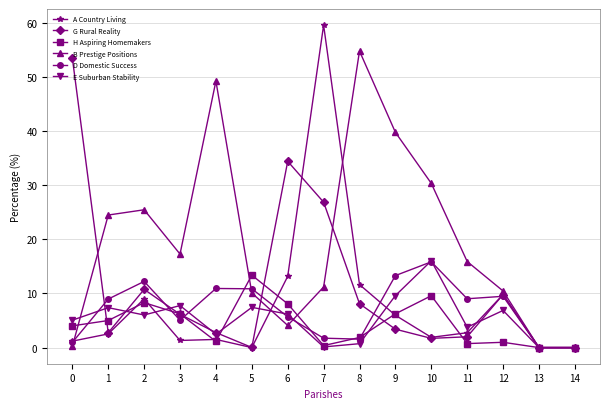

What is the difference between the maximum and minimum values in the D Domestic Success series?

15.8